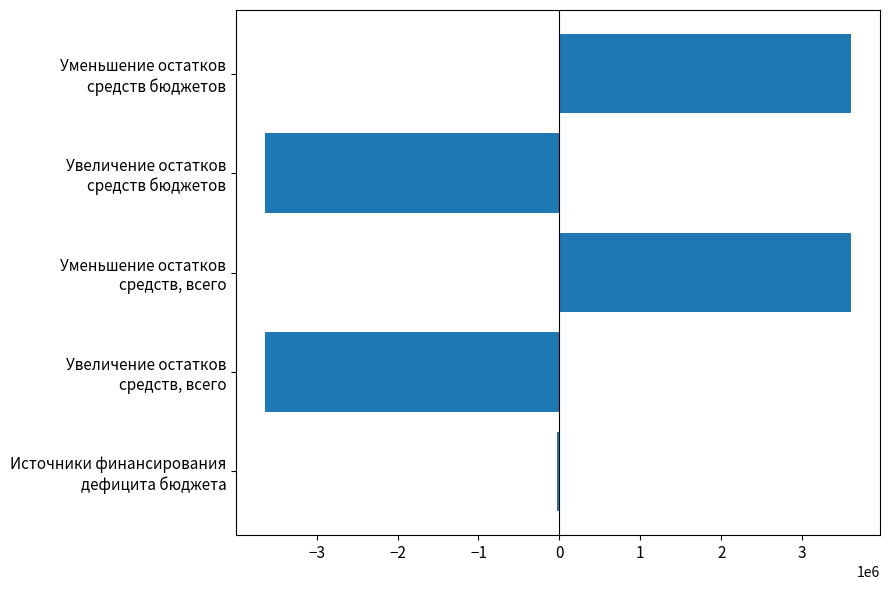

Are the bars grouped side by side (vs. stacked)?

No